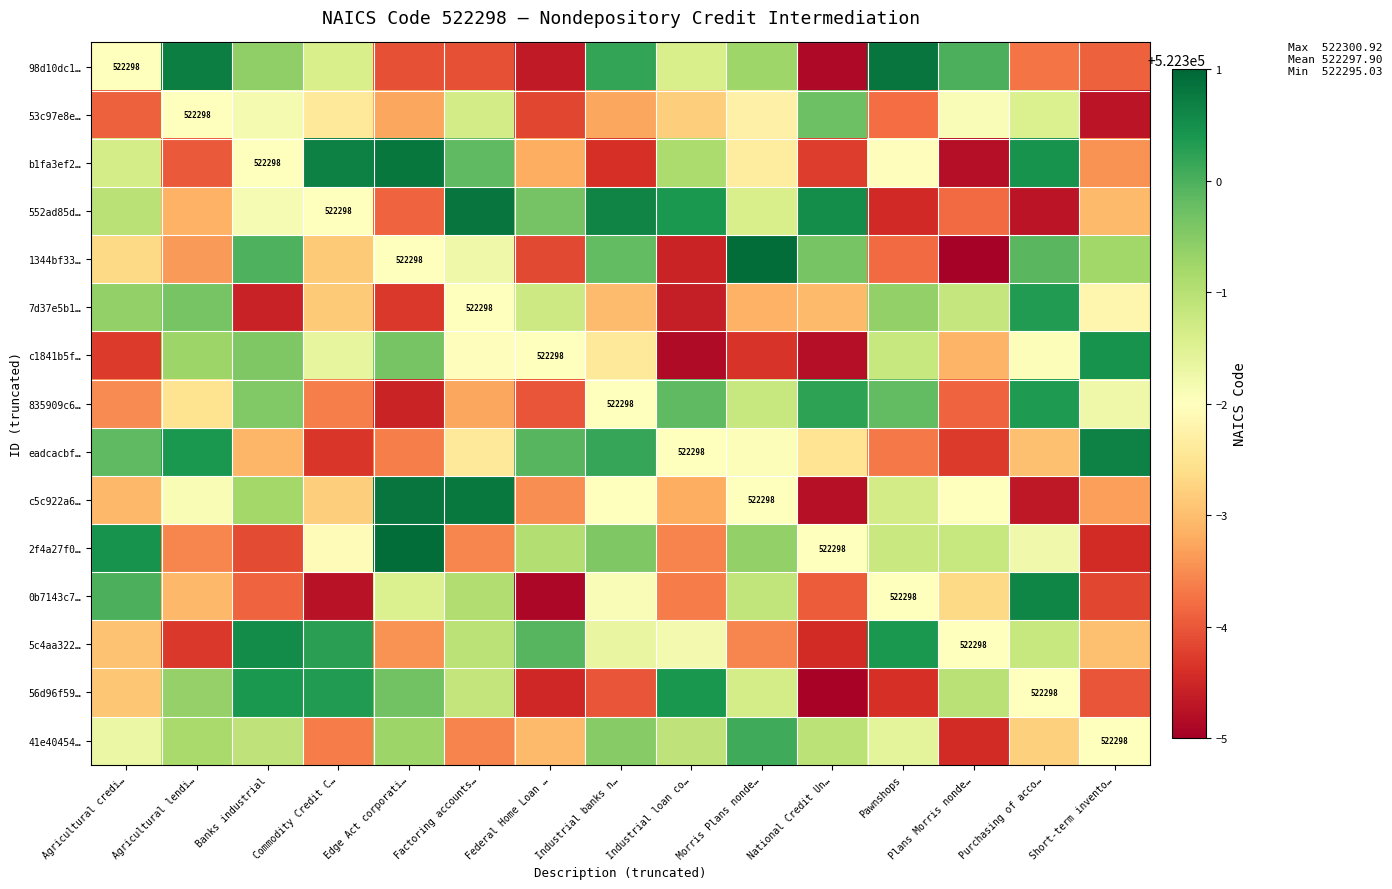

How many categories are shown in the chart?

15